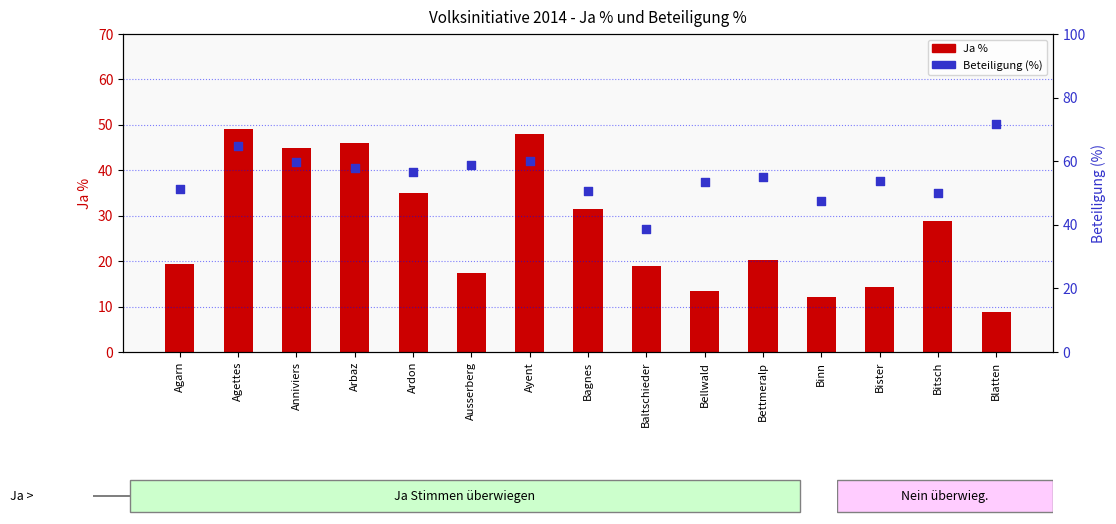

Is the value of Beteiligung (%) at Ardon greater than the value of Ja % at Baltschieder?

Yes